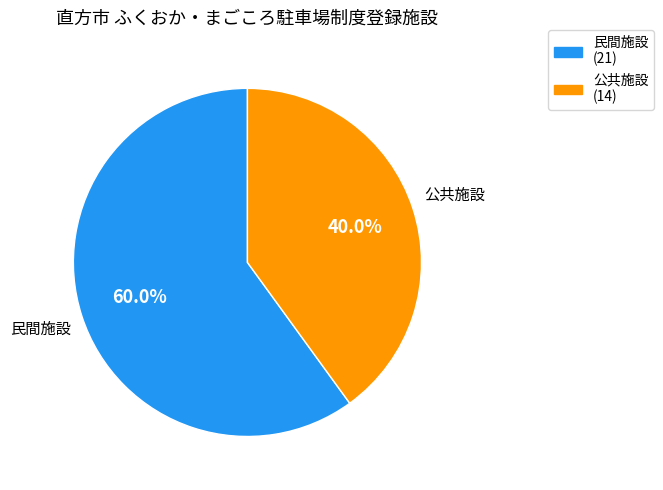

Is it true that 民間施設 is 49% of the pie?

False